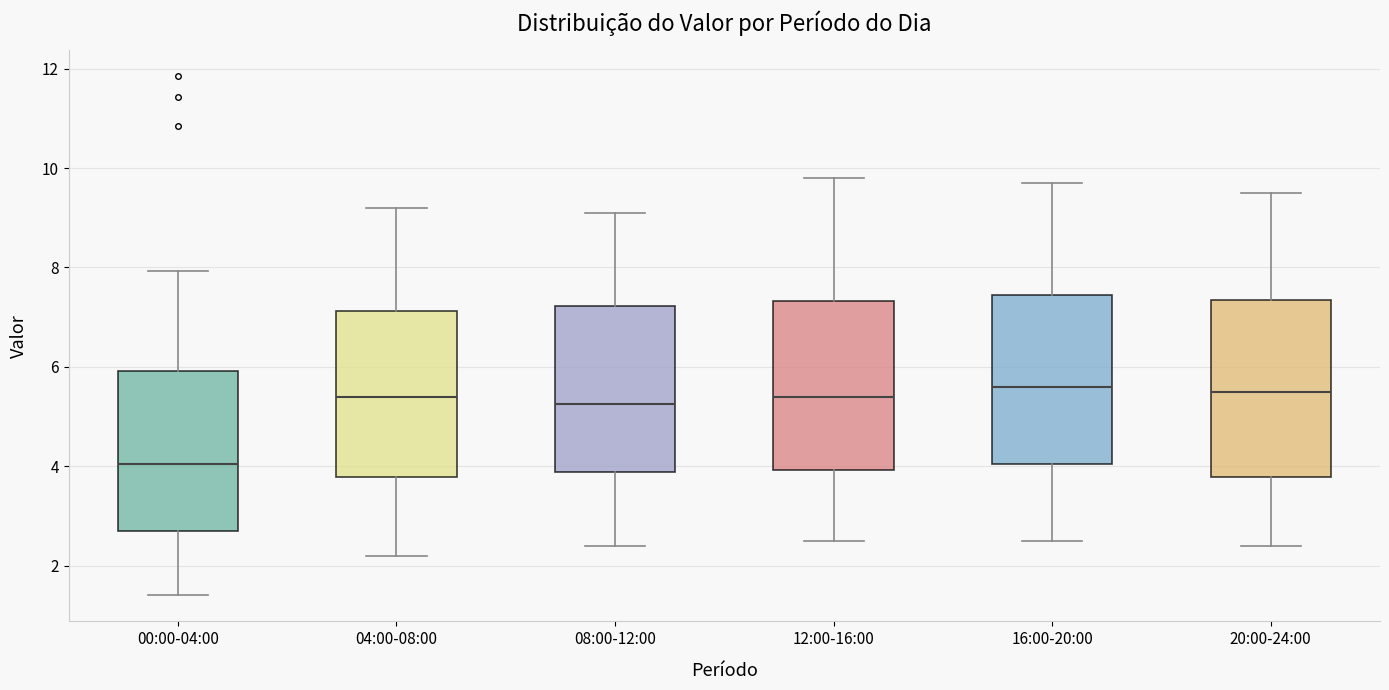

Reading left to right, transcribe this box plot: for each box, give where its median line is, the range the box spans, and where its two whiskers end, as read against the y-axis. The values are not printed on the chart, so give them approximately, as read against the axis.

00:00-04:00: median 4.0, box 2.8 to 6.0, whiskers 1.4 to 8.0
04:00-08:00: median 5.4, box 3.8 to 7.2, whiskers 2.2 to 9.2
08:00-12:00: median 5.2, box 3.8 to 7.2, whiskers 2.4 to 9.2
12:00-16:00: median 5.4, box 4.0 to 7.4, whiskers 2.6 to 9.8
16:00-20:00: median 5.6, box 4.0 to 7.4, whiskers 2.6 to 9.8
20:00-24:00: median 5.6, box 3.8 to 7.4, whiskers 2.4 to 9.6